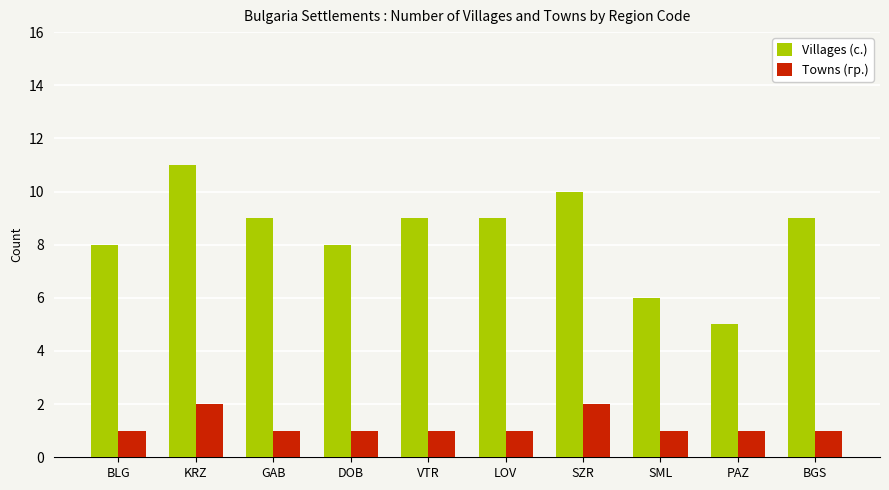

What is the average value of the Towns (гр.) series?

1